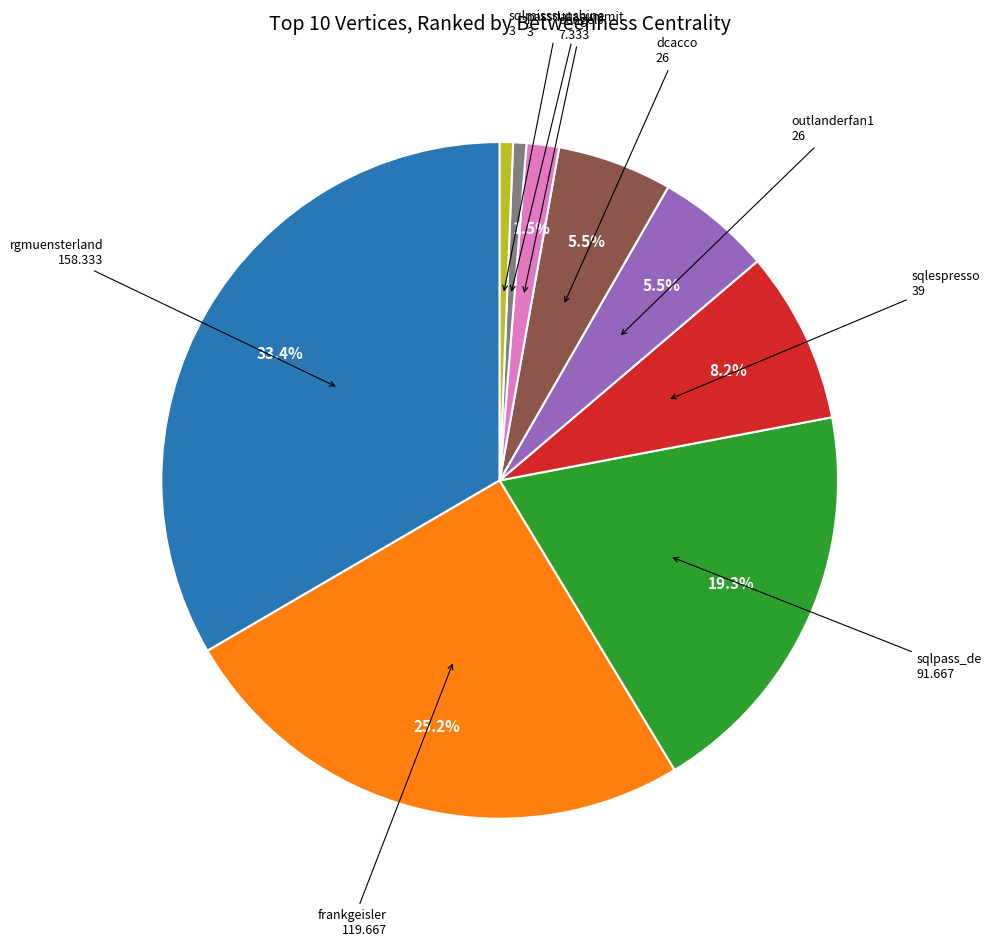

Does any single category account for the majority?

No